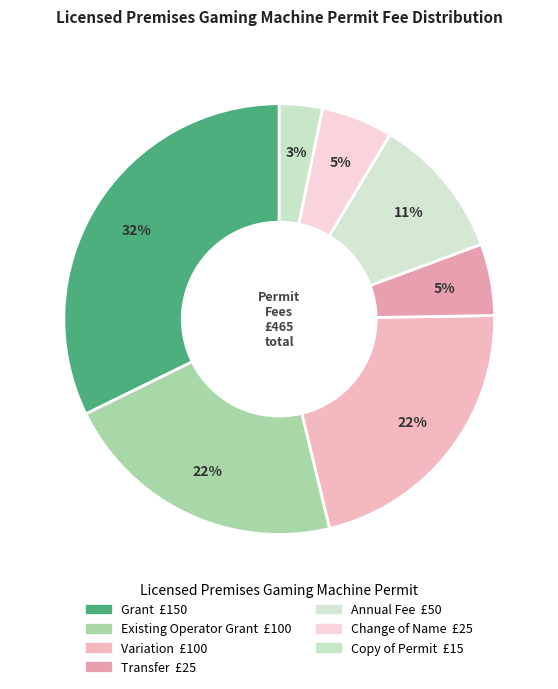

How many slices are in this pie chart?

7